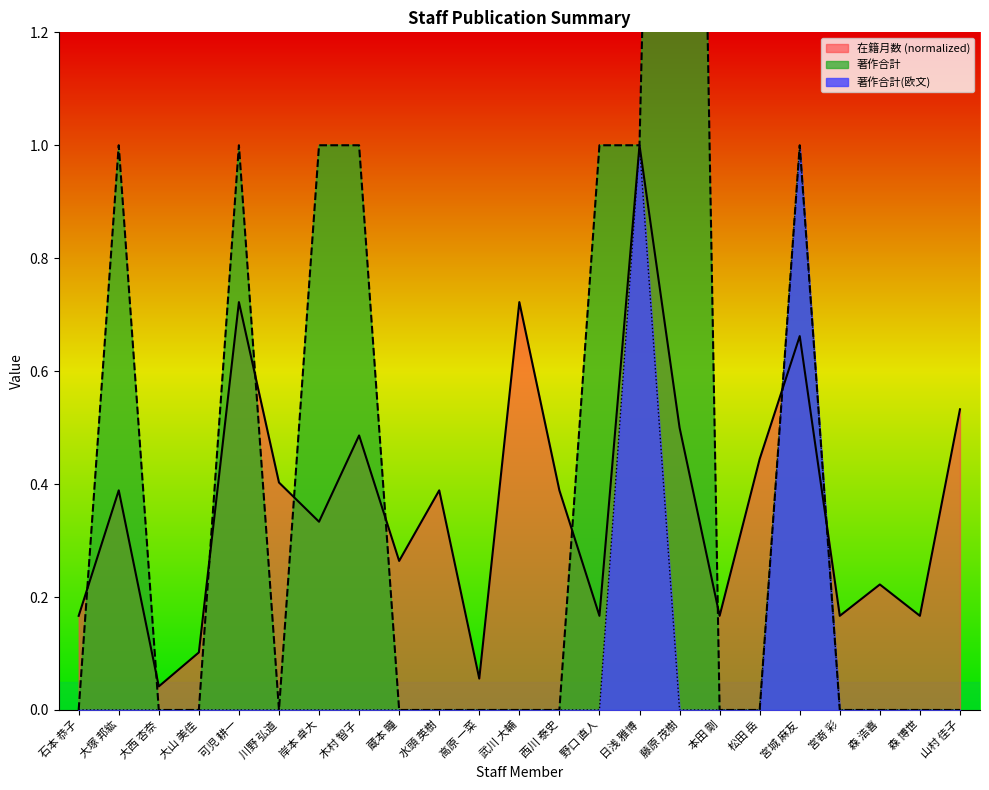

What are all the series names shown in the legend?

在籍月数, 著作合計, 著作合計(欧文)